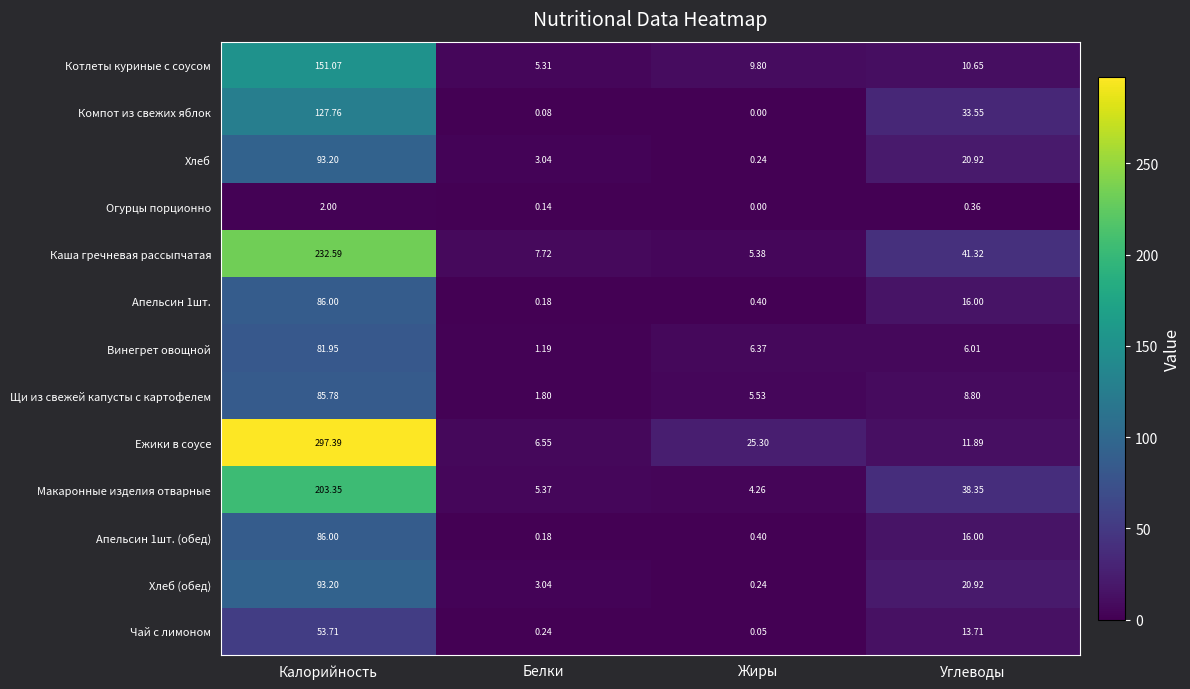

At which label does Хлеб first exceed 20?

Калорийность